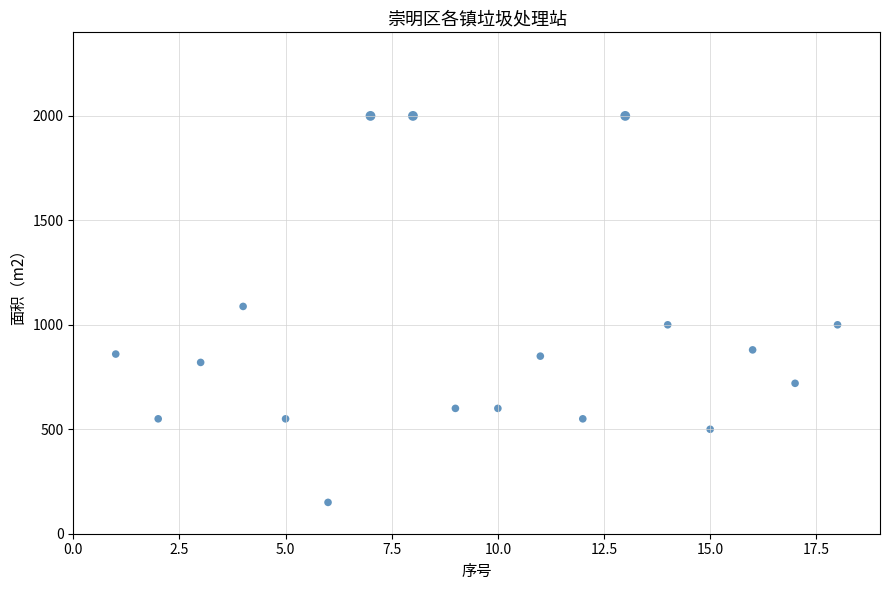

What is the range of X values (max minus min)?

17